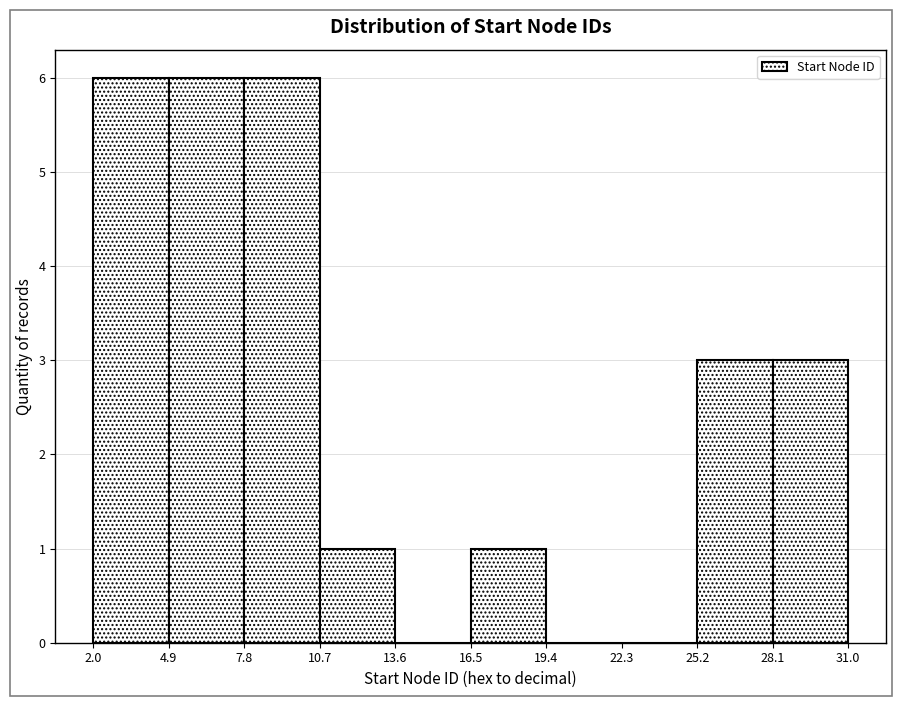

Reading left to right, transcribe this chart: for each bar, give the range it covers on the x-axis and its height. The values are not printed on the chart, so give them approximately, as read against the axis.

2.0 to 4.9: 6
4.9 to 7.8: 6
7.8 to 10.7: 6
10.7 to 13.6: 1
13.6 to 16.5: 0
16.5 to 19.4: 1
19.4 to 22.3: 0
22.3 to 25.2: 0
25.2 to 28.1: 3
28.1 to 31.0: 3